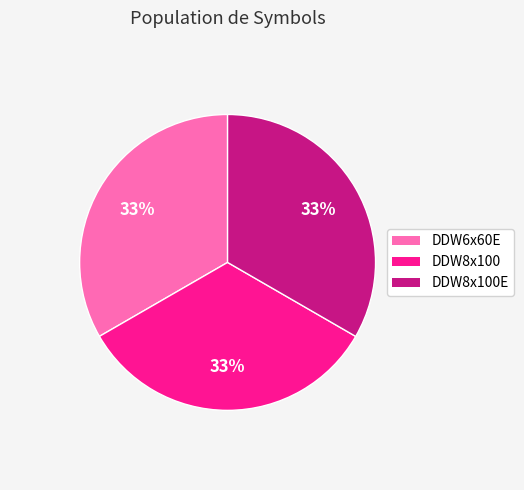

Count the number of slices in the pie.

3